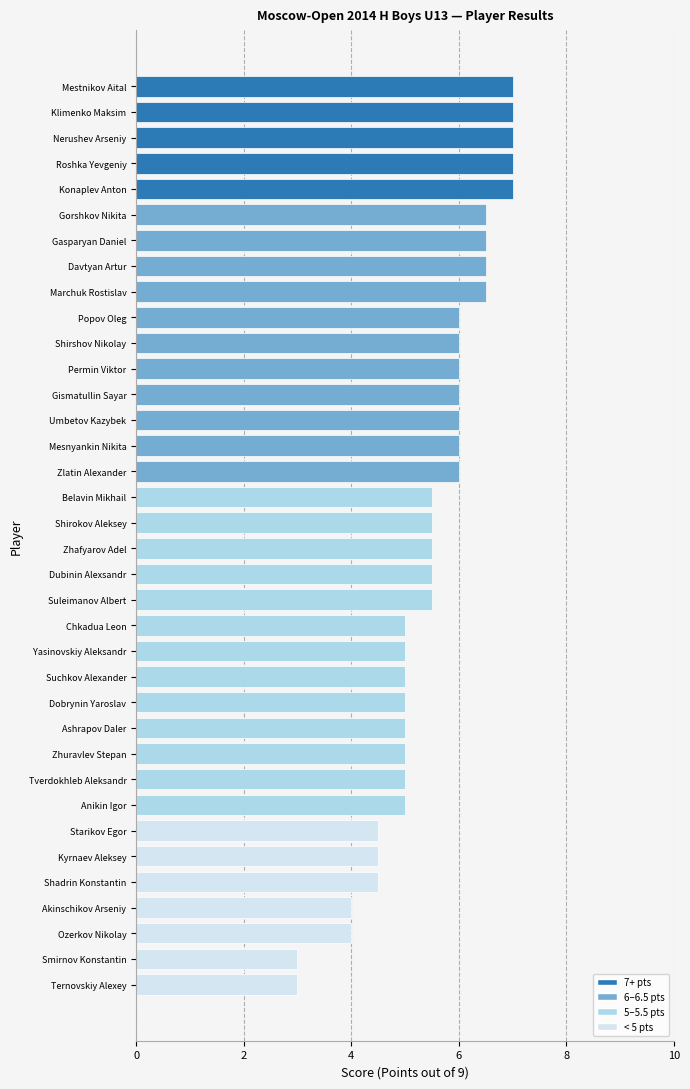

What is the approximate value at Suleimanov Albert?

5.5